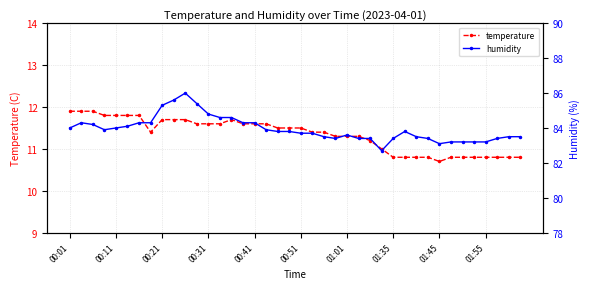

The value of temperature at 00:51 is 16.7. True or false?

False